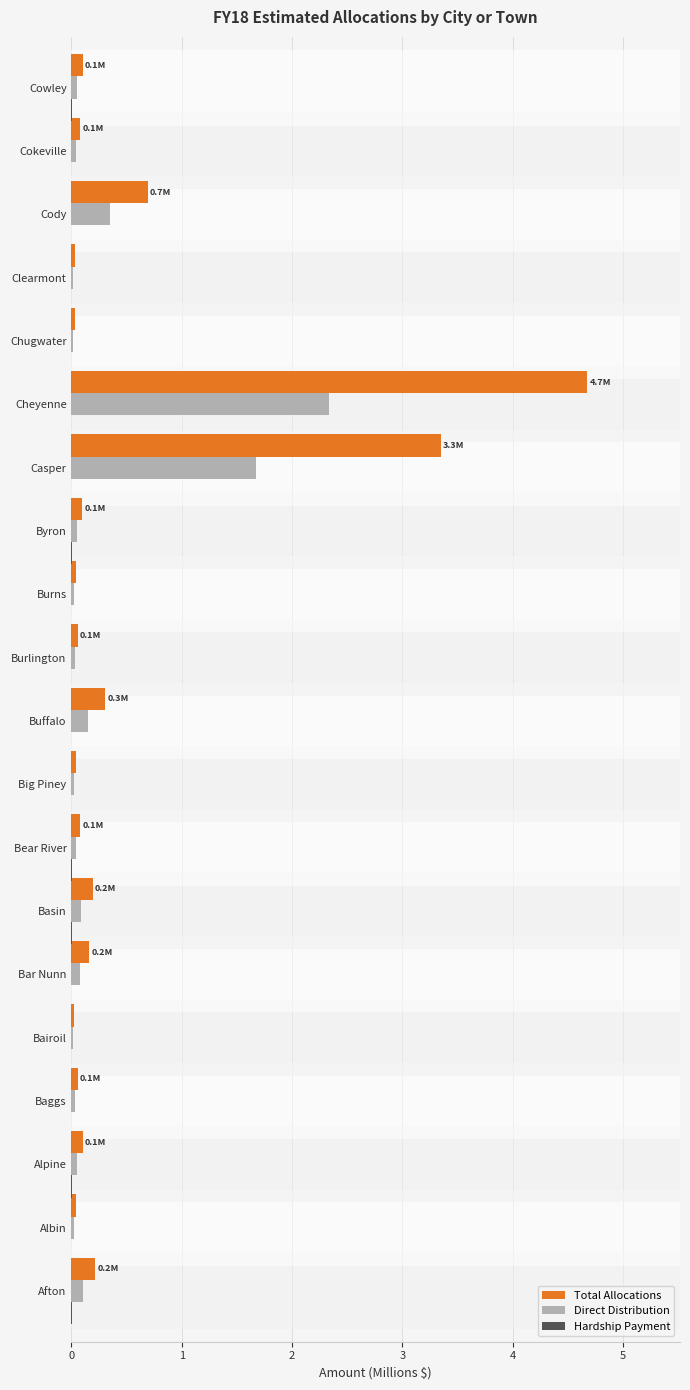

What is the greatest value displayed?

4.7